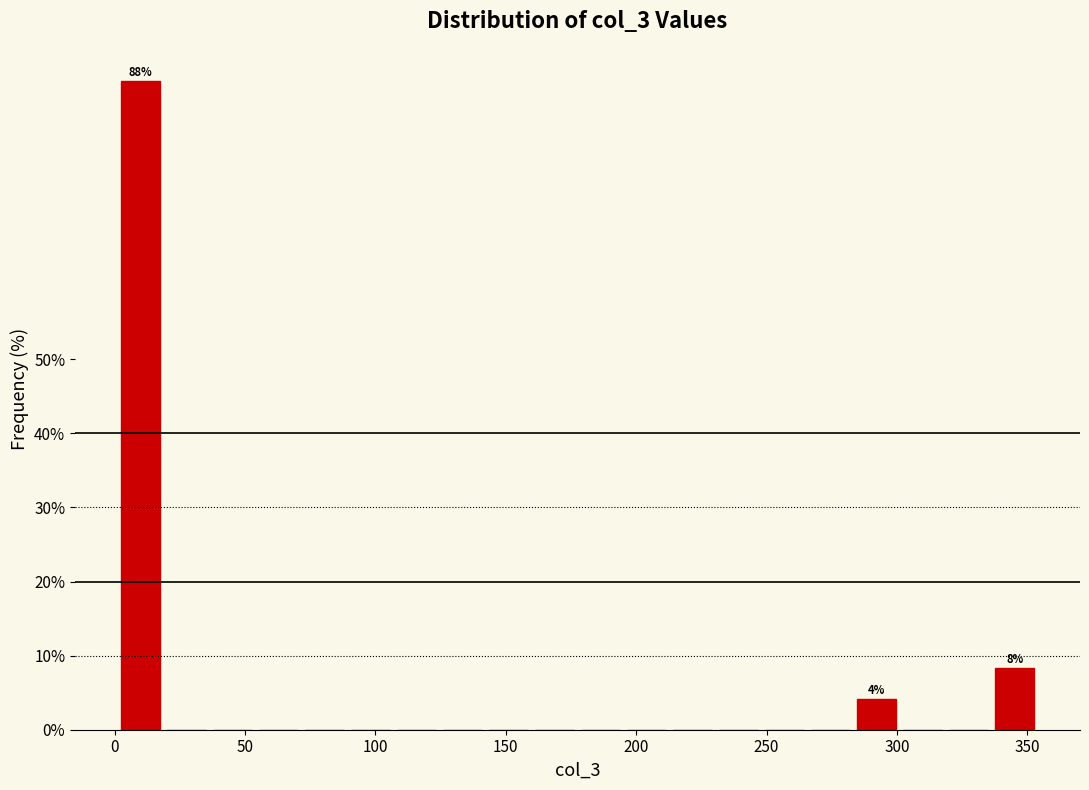

Read against the x-axis, roughly where is the centre of the tallest bar?

10